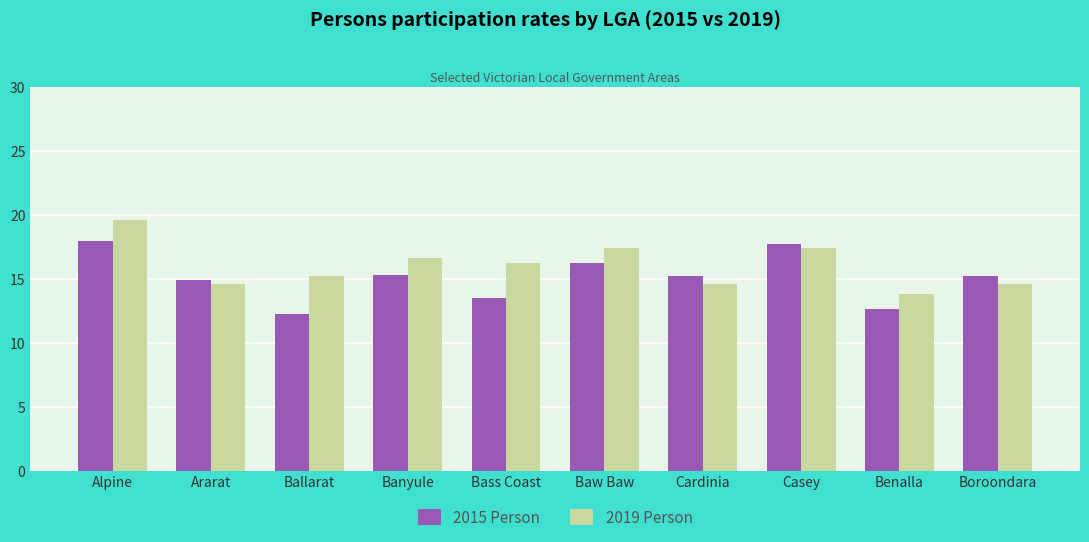

What is the sum of the 2019 Person values at Boroondara and Baw Baw?

32.0